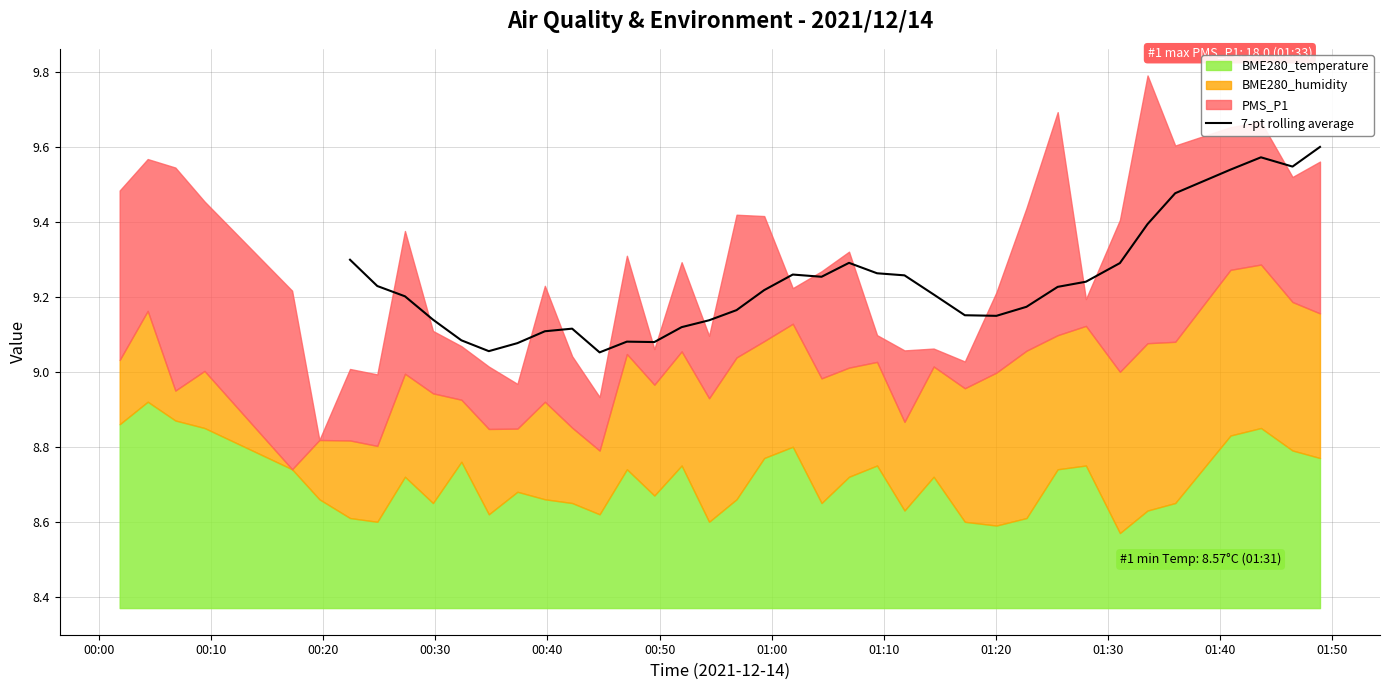

How many points are lower than both their immediate neighbors (excluding endpoints)?

6